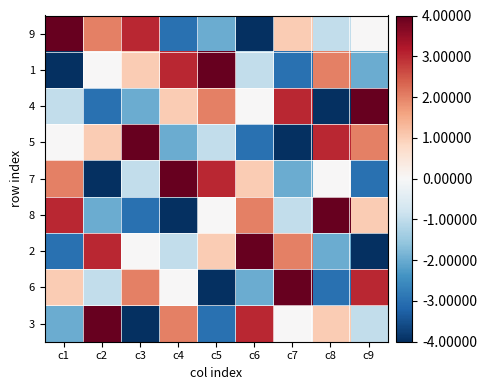

At how many categories does at least one series exceed -1?

9